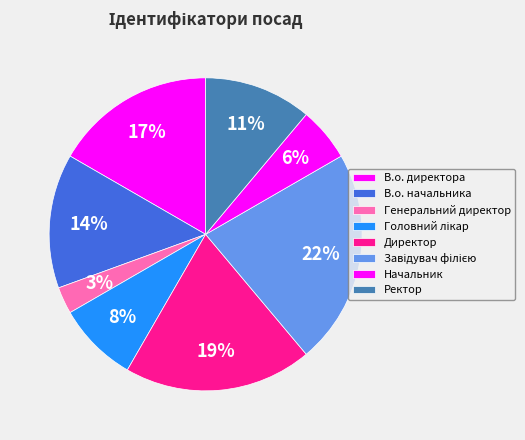

Is there any slice that represents more than half of the pie?

No